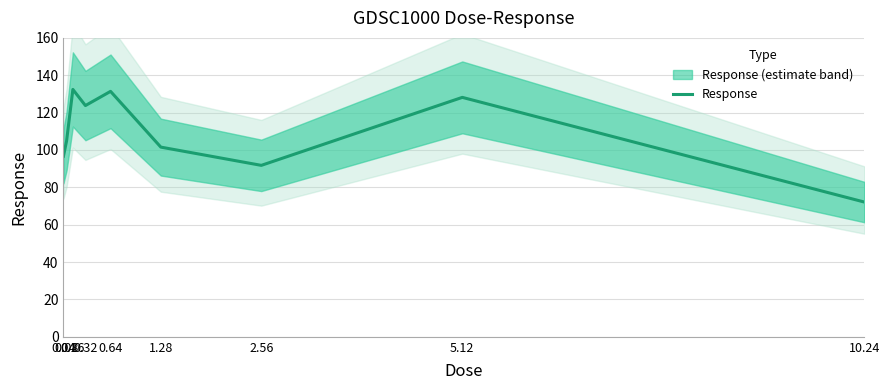

What is the sum of the values at 2.56 and 0.16?

224.2